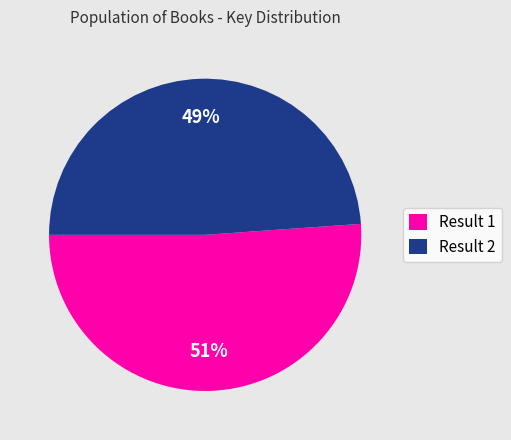

How many segments does this pie chart have?

2